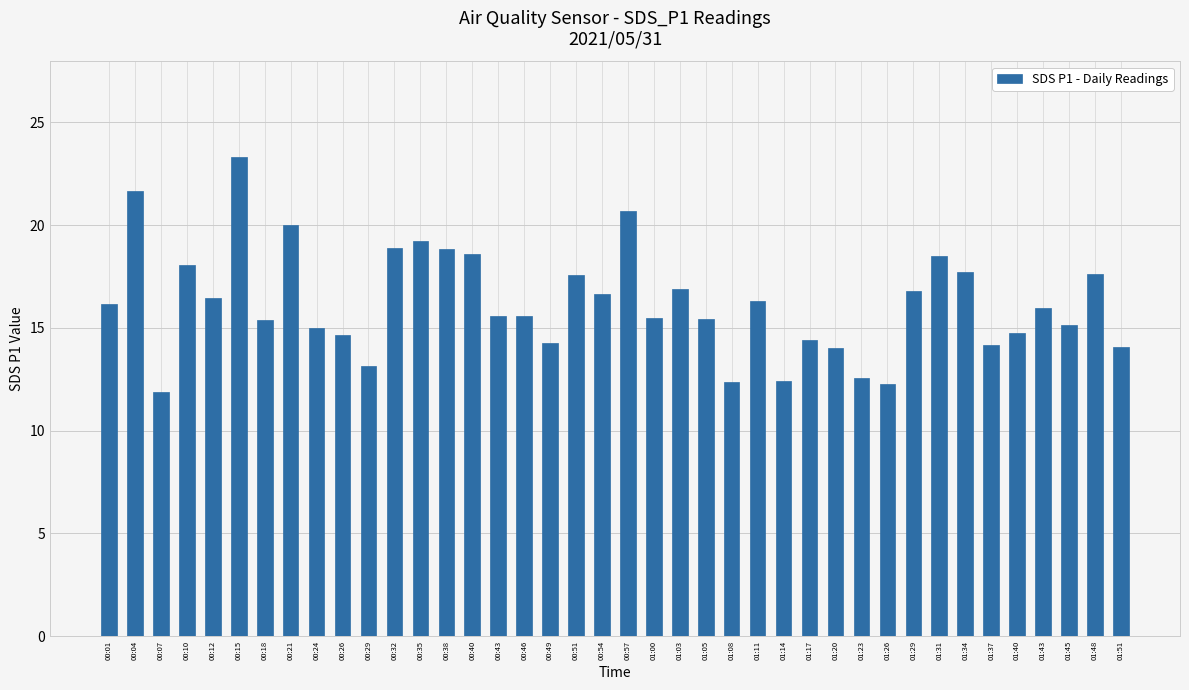

How many series are shown in this chart?

1